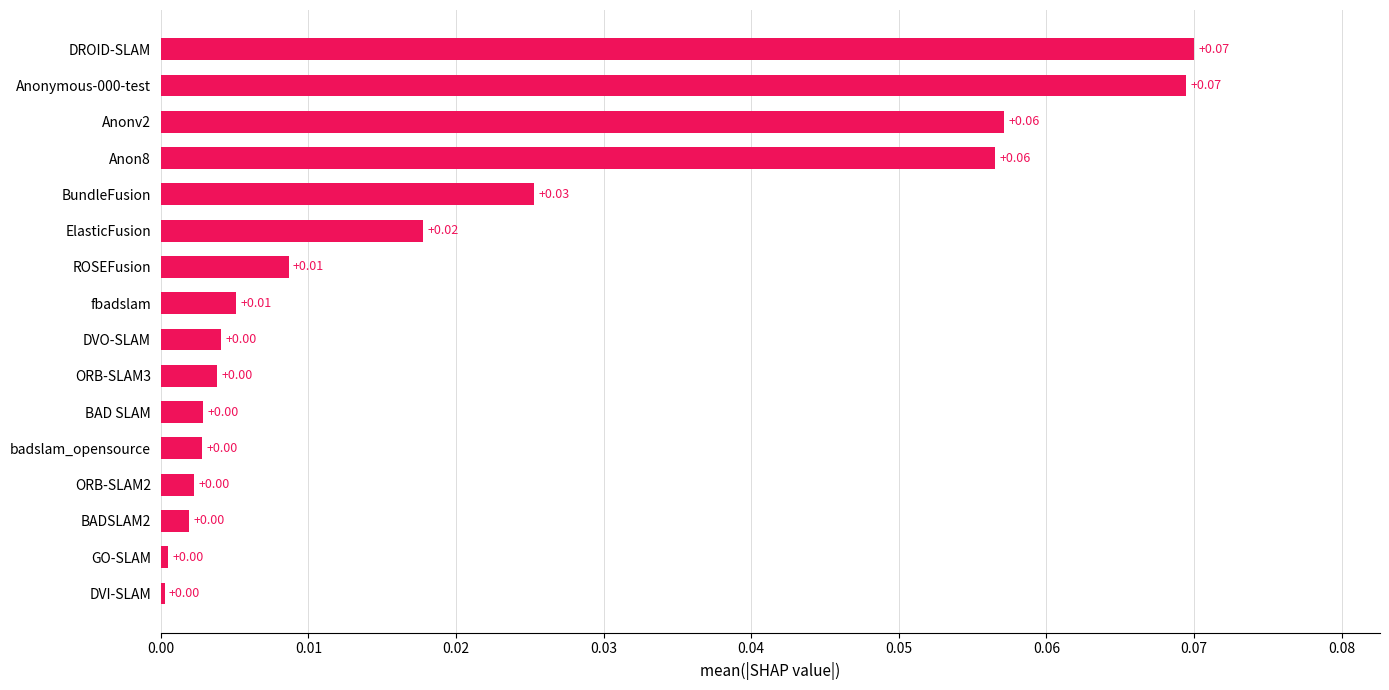

What is the sum of all values?

0.3